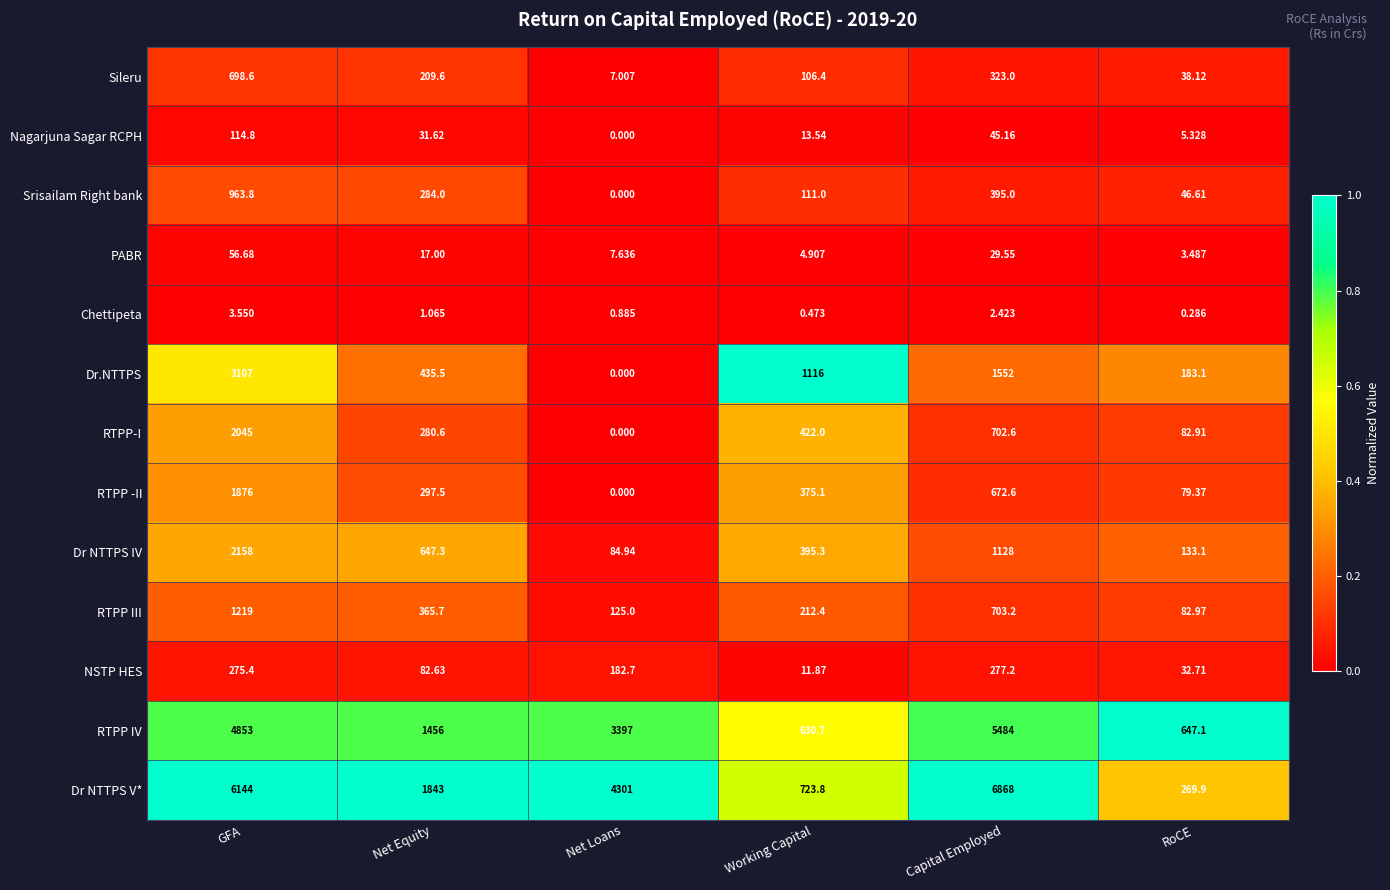

At which category is the sum across all series the highest?

GFA